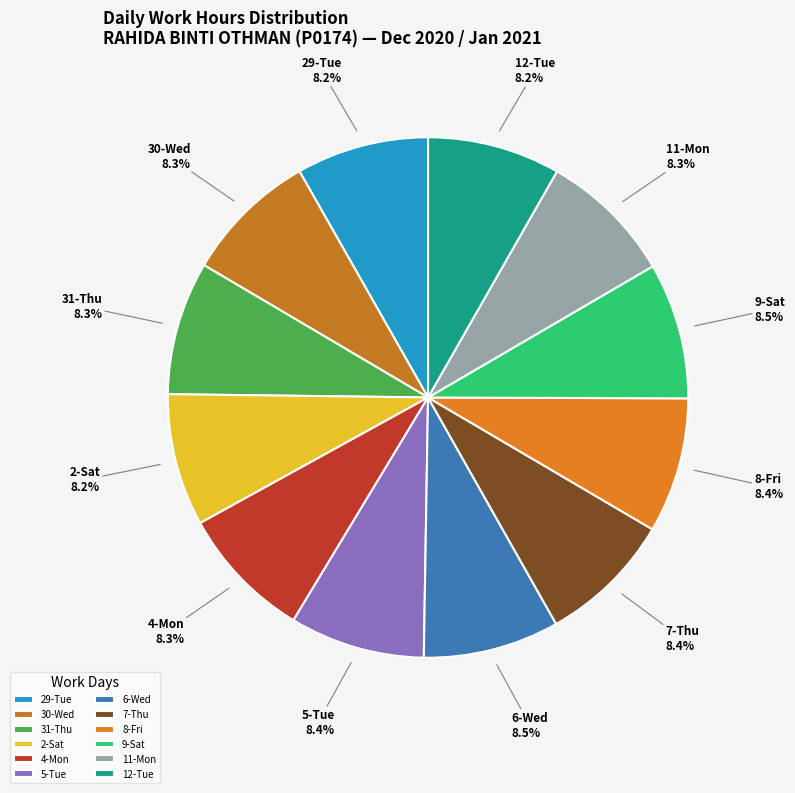

What is the ratio of the value at 12-Tue to the value at 4-Mon?

1.0